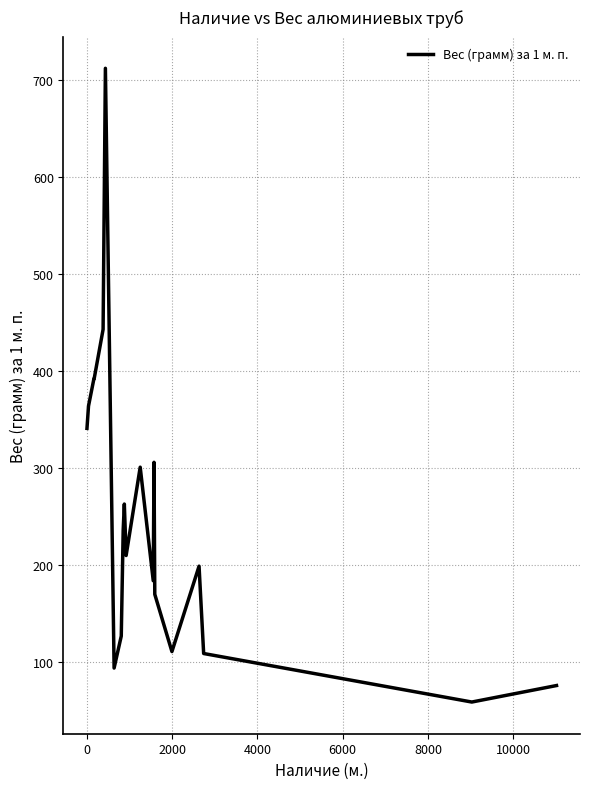

What is the maximum value shown in the chart?

712